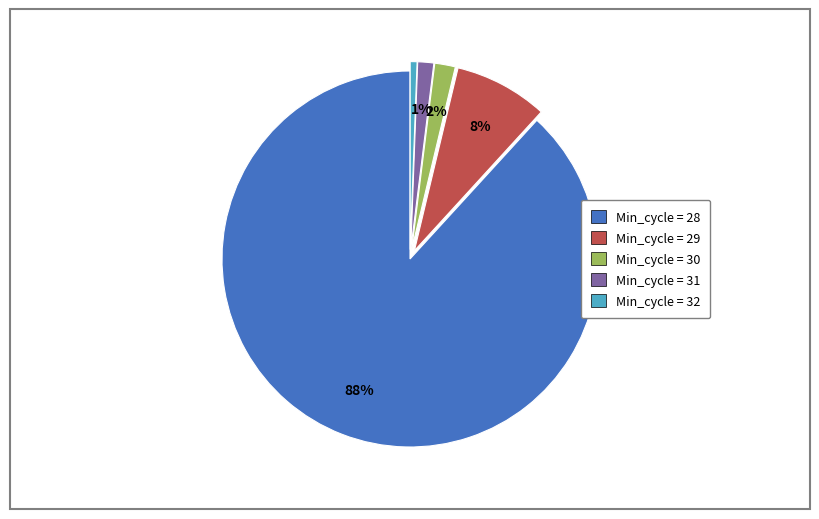

To the nearest percent, what is the average slice percentage?

20%